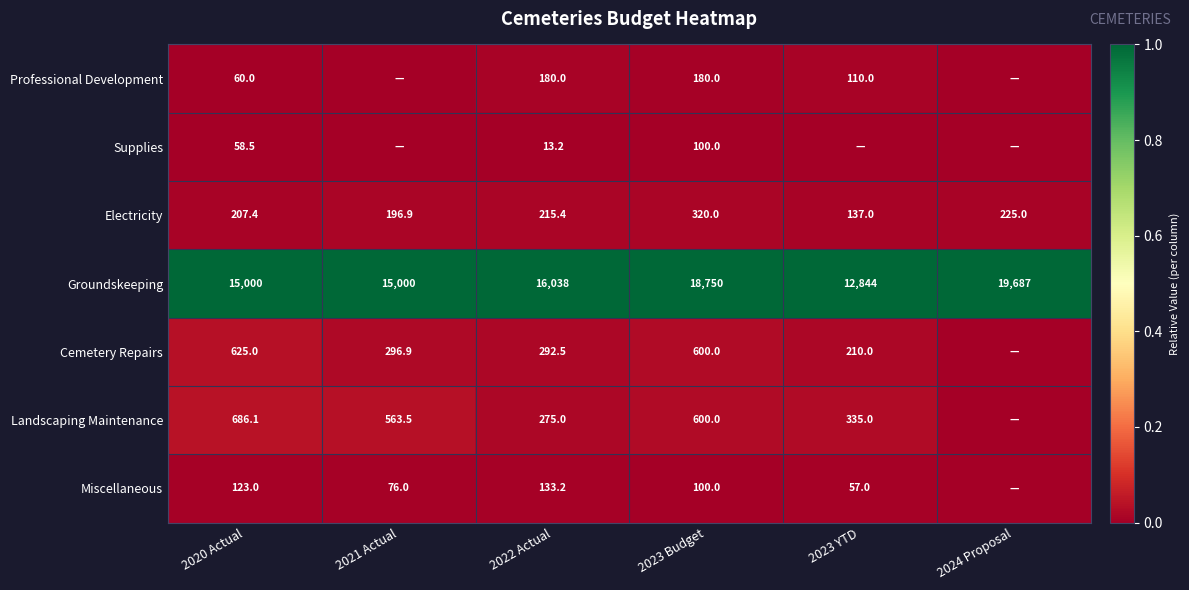

Count the number of data series in this chart.

7